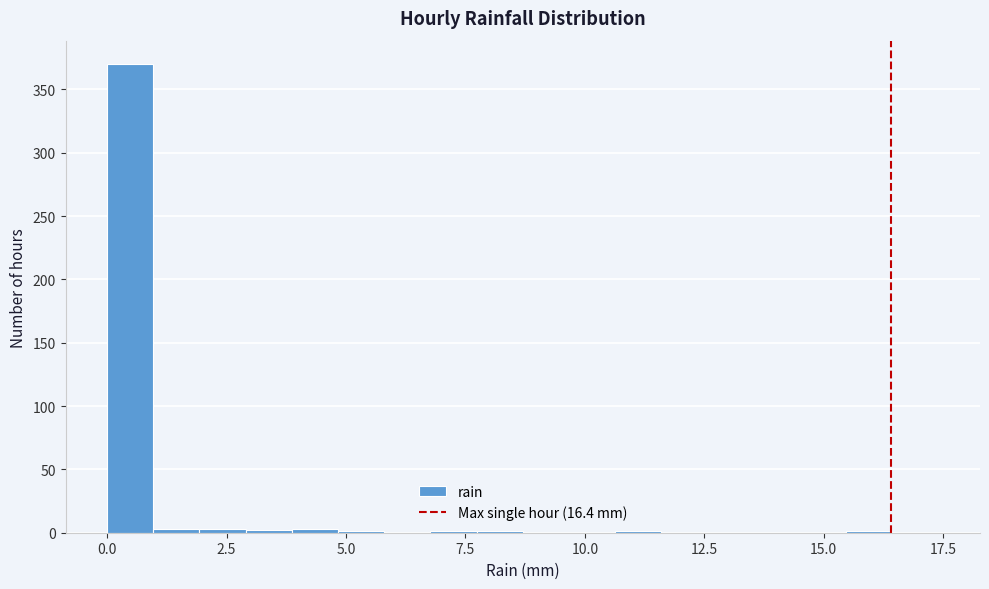

Read against the x-axis, roughly where is the centre of the tallest bar?

0.5